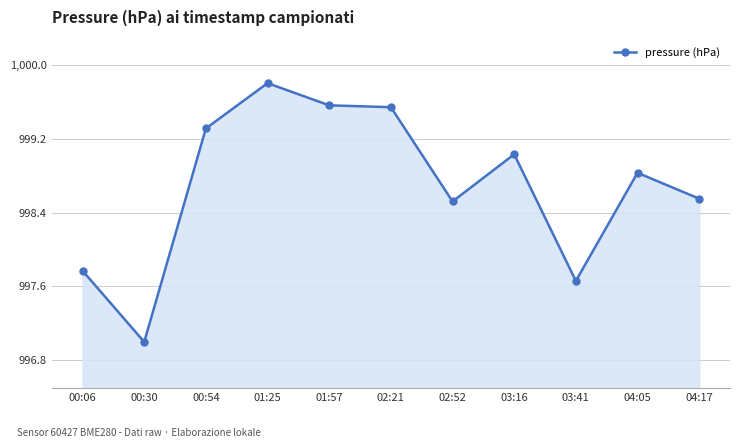

At which category does the data reach its first local peak?

01:25